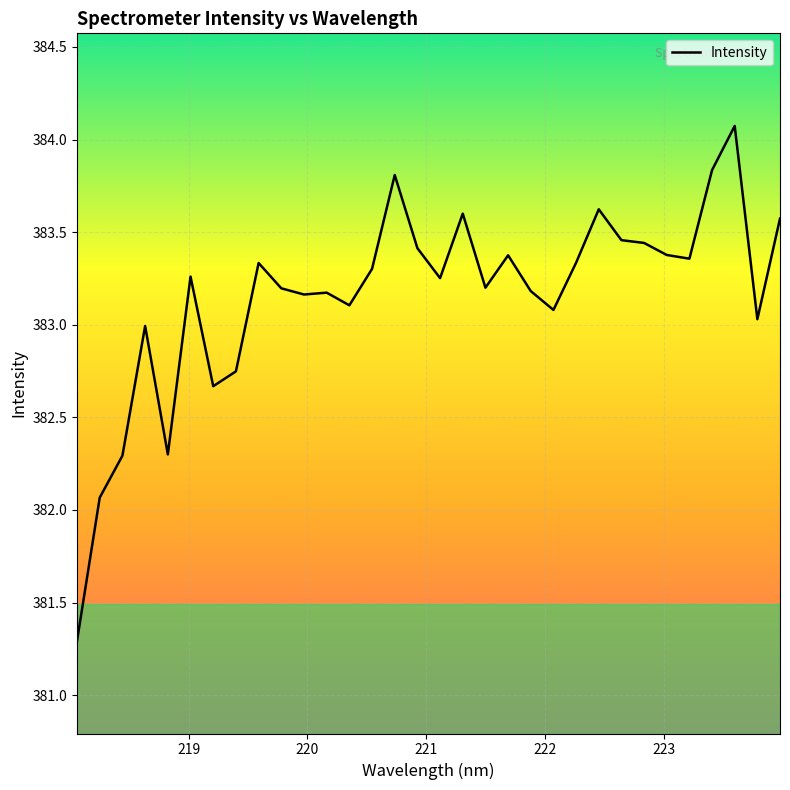

What is the average value?

383.2